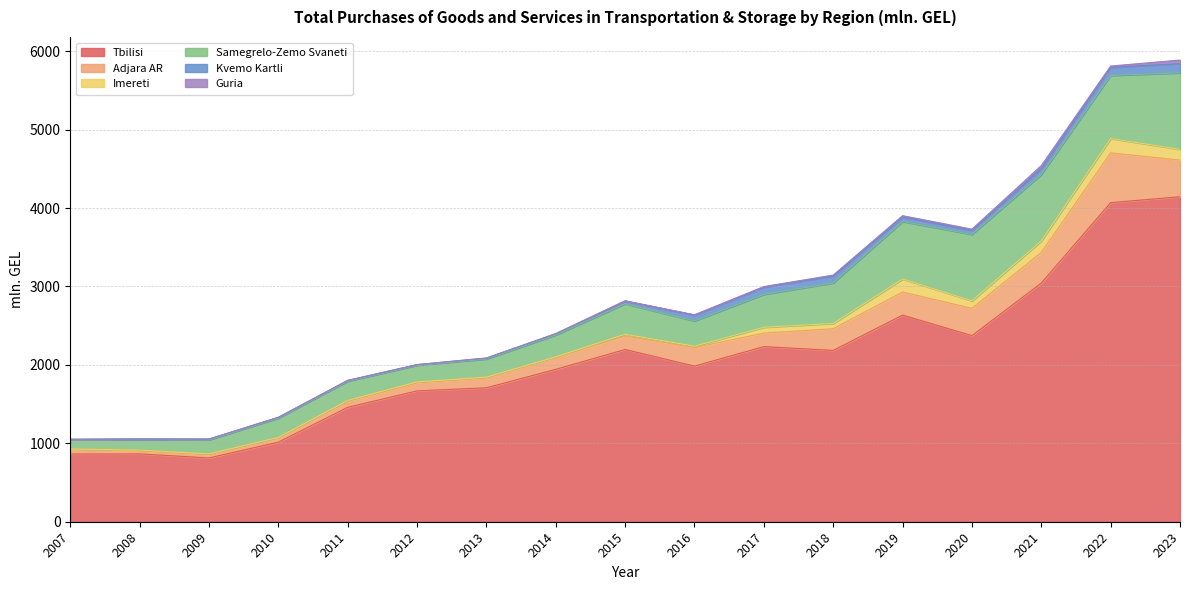

Where does the Adjara AR series first go above 171?

2015